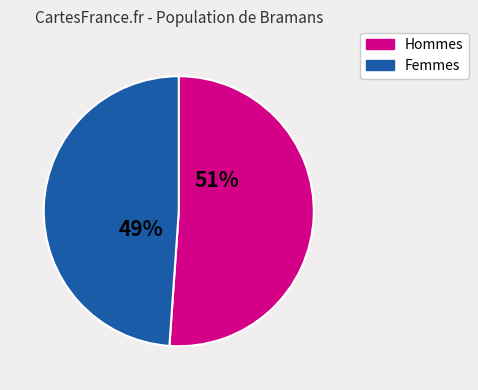

Is there any slice that represents more than half of the pie?

Yes